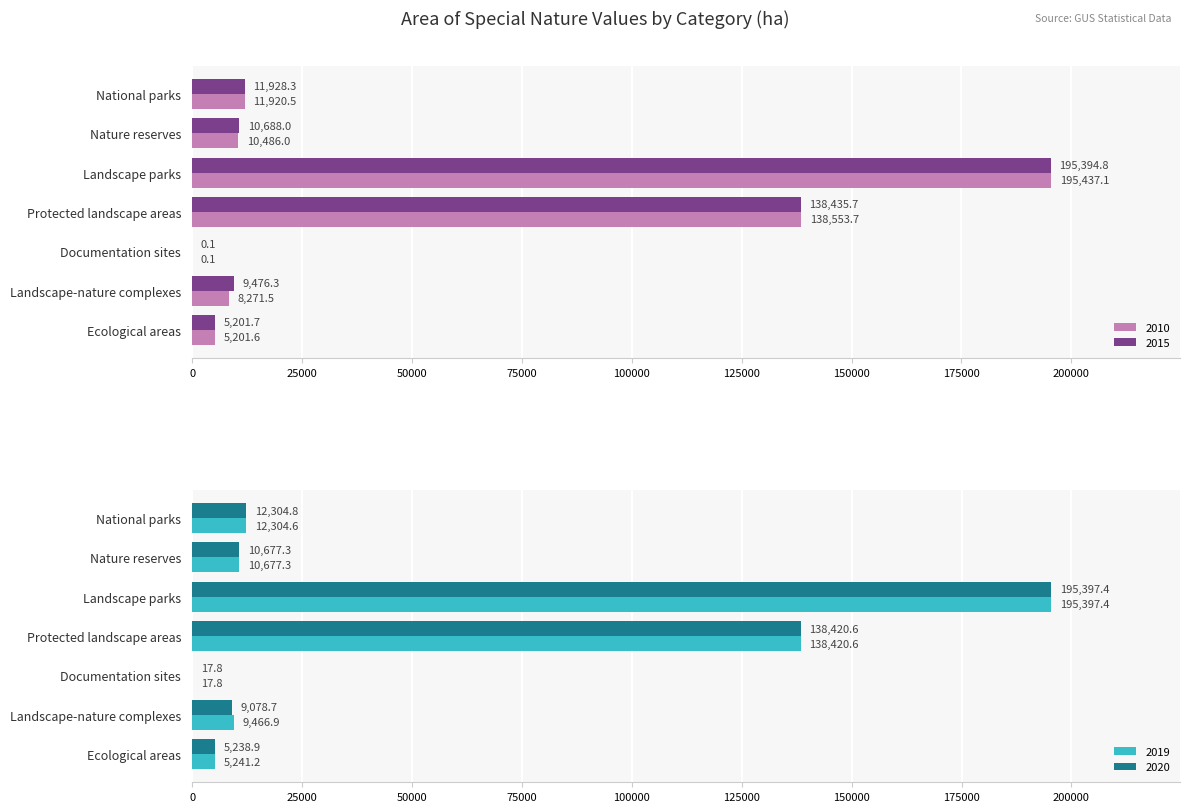

Which series has the largest range (max minus min)?

2010